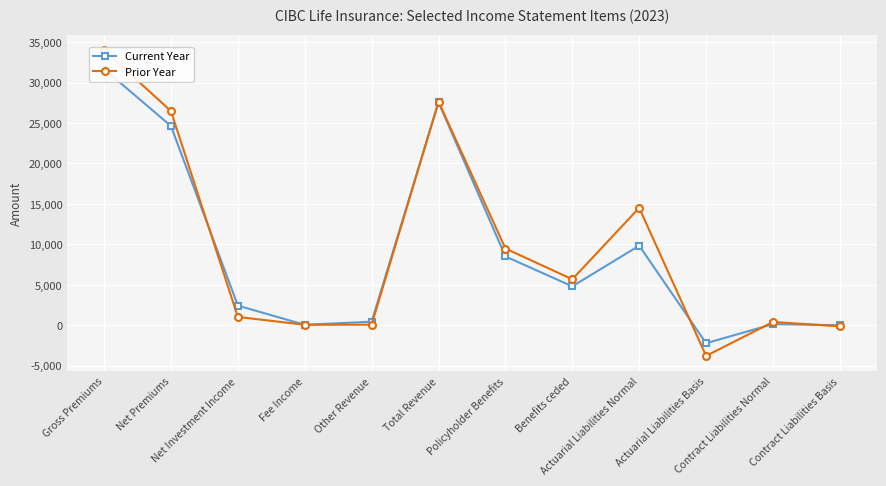

How many data points in Current Year are above 4810?

5